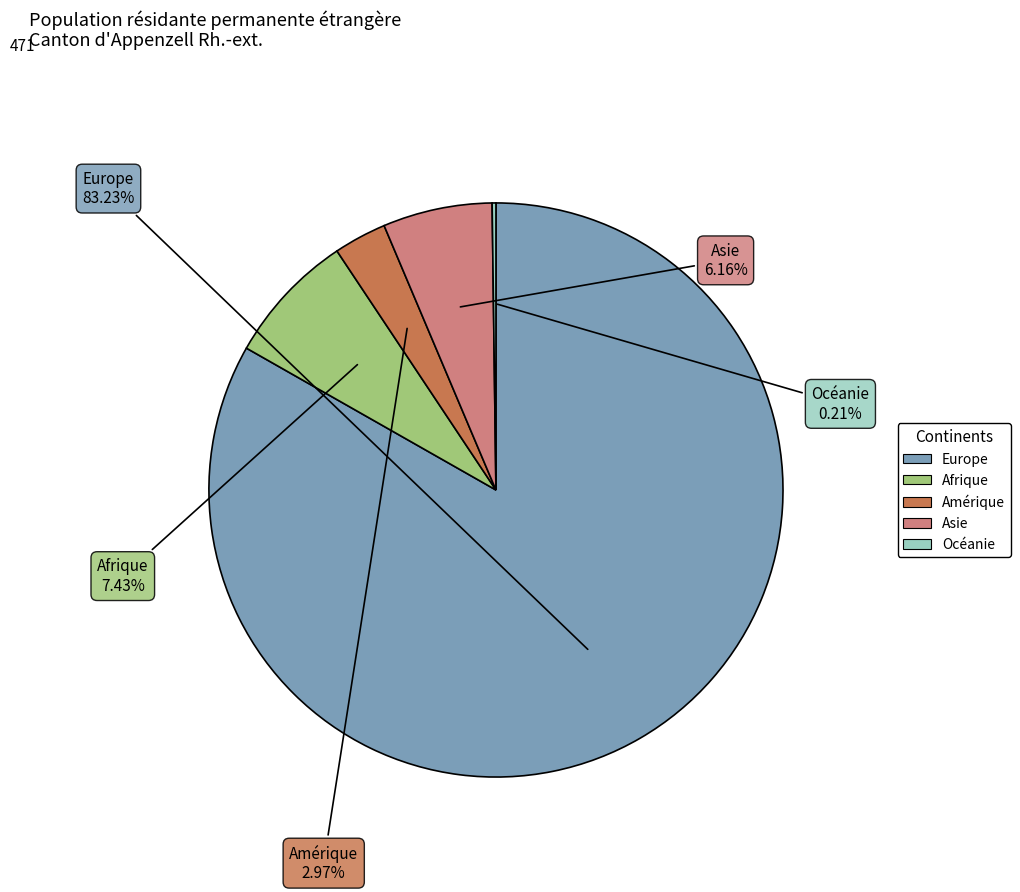

To the nearest percent, what percentage of the pie is Europe?

83%